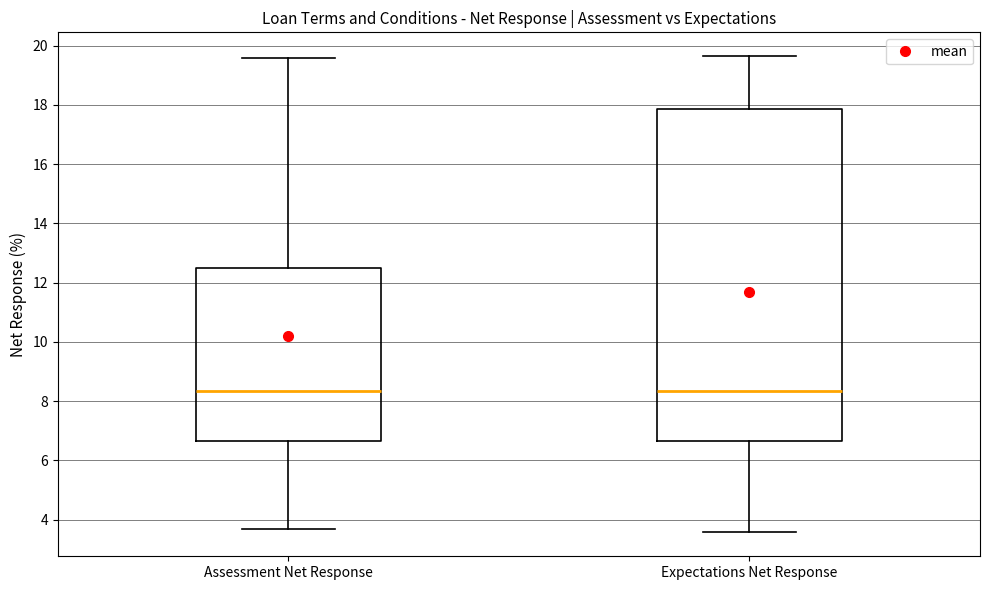

Reading left to right, transcribe this box plot: for each box, give where its median line is, the range the box spans, and where its two whiskers end, as read against the y-axis. The values are not printed on the chart, so give them approximately, as read against the axis.

Assessment Net Response: median 8.4, box 6.6 to 12.6, whiskers 3.8 to 19.6
Expectations Net Response: median 8.4, box 6.6 to 17.8, whiskers 3.6 to 19.6